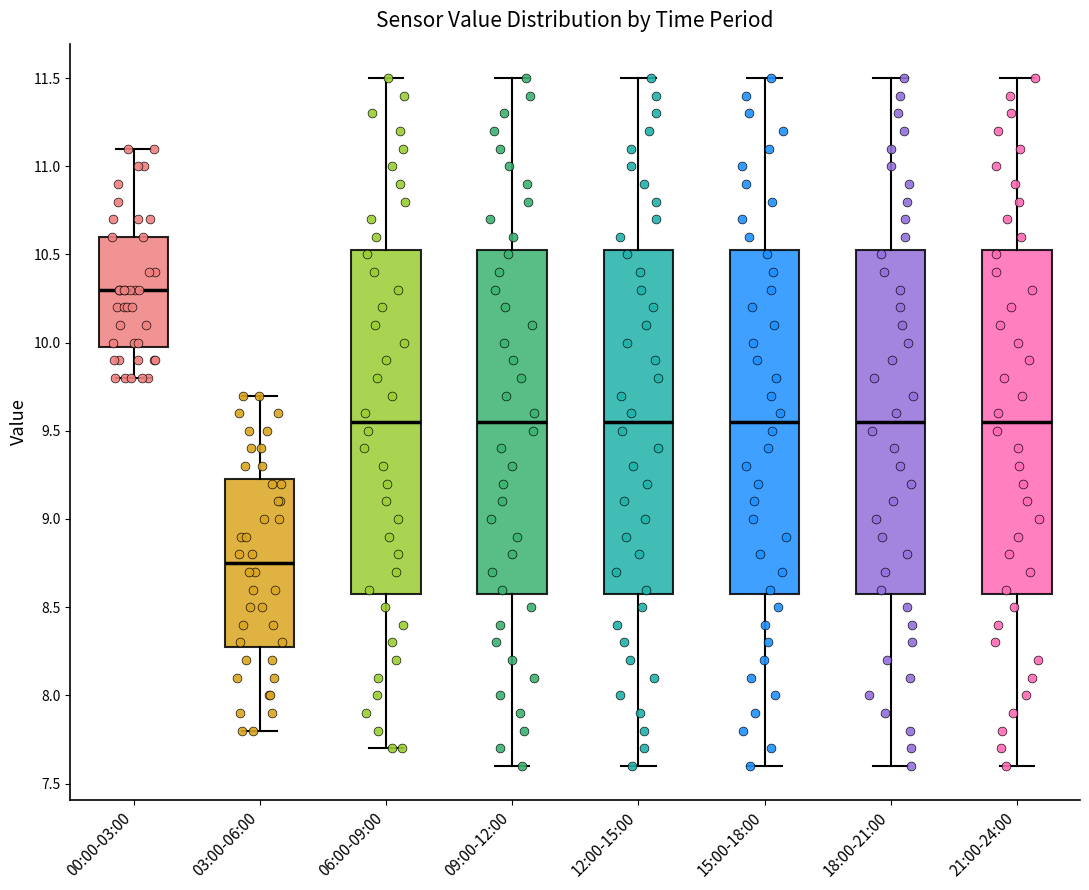

Which box's median line is the highest?

00:00-03:00